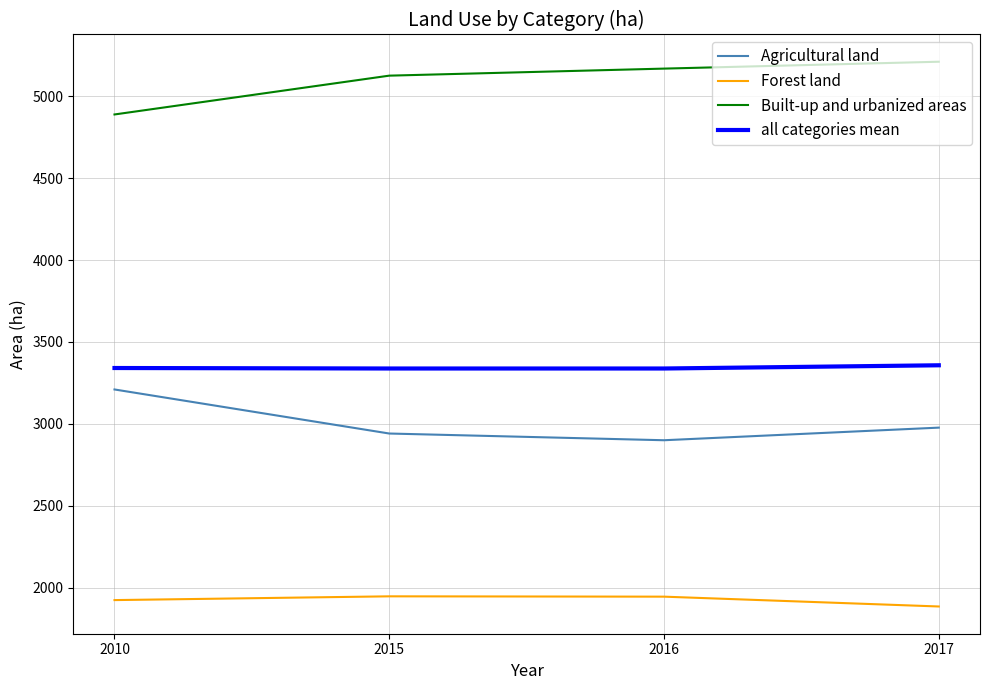

How many lines are shown in the chart?

4